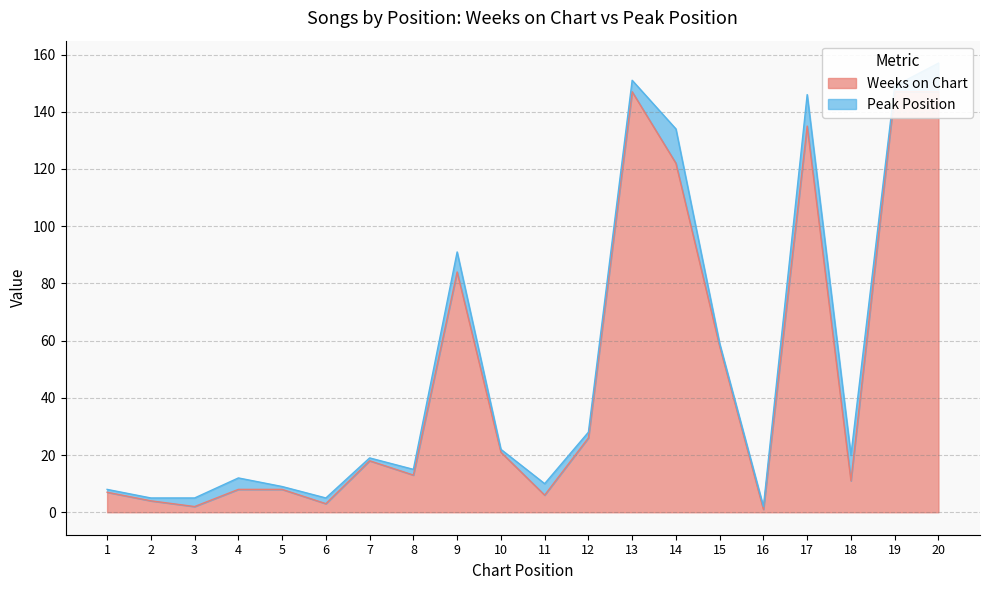

What is the average value?

48